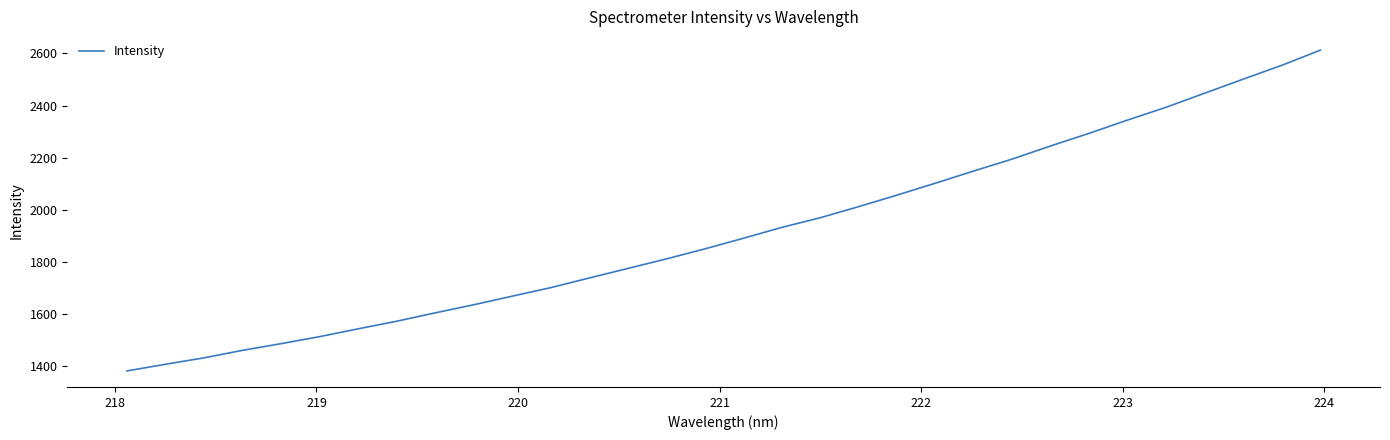

What is the difference between the maximum and minimum values?

1231.3